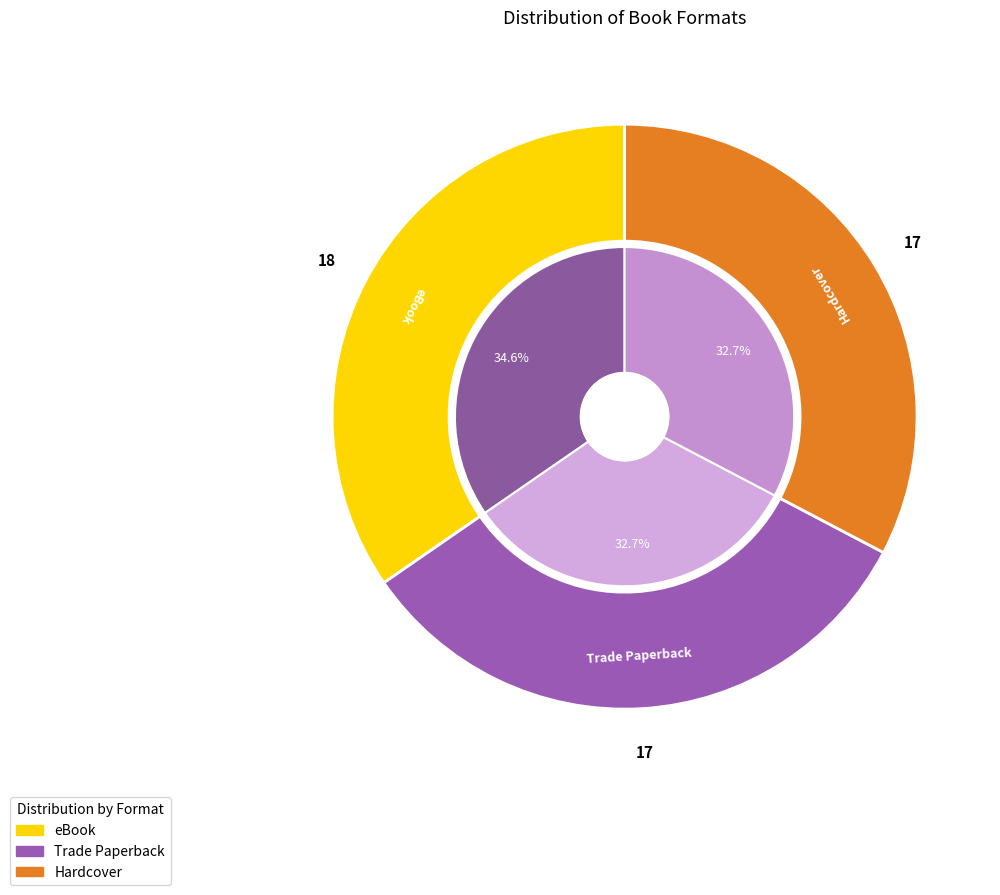

Rank the categories by value from highest to lowest.

eBook, Trade Paperback, Hardcover